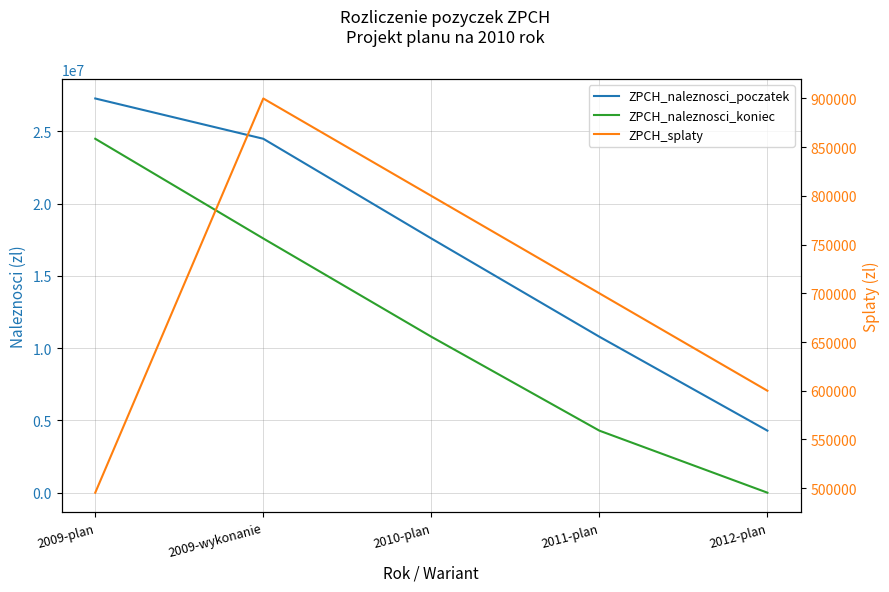

True or false: ZPCH_naleznosci_poczatek and ZPCH_naleznosci_koniec cross at least once.

False